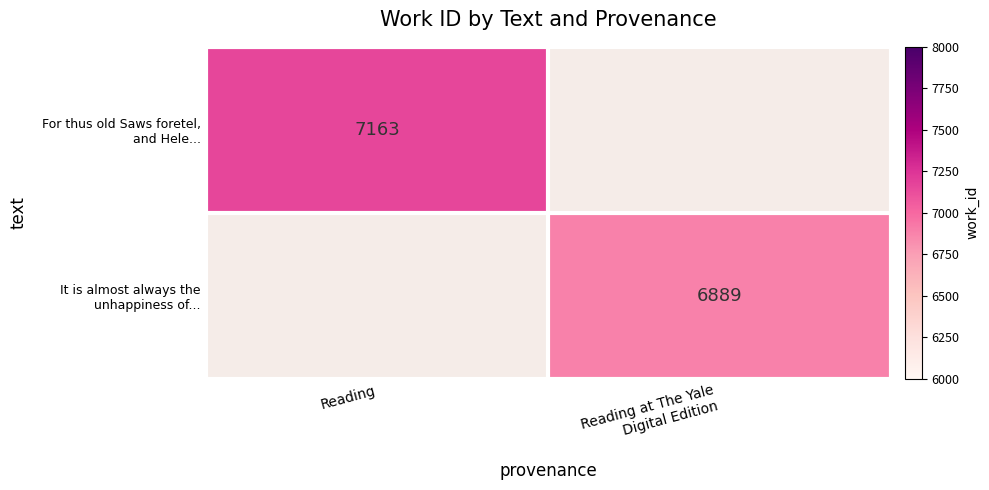

What is the minimum value for For thus old Saws foretel, and Hele...?

7163.0